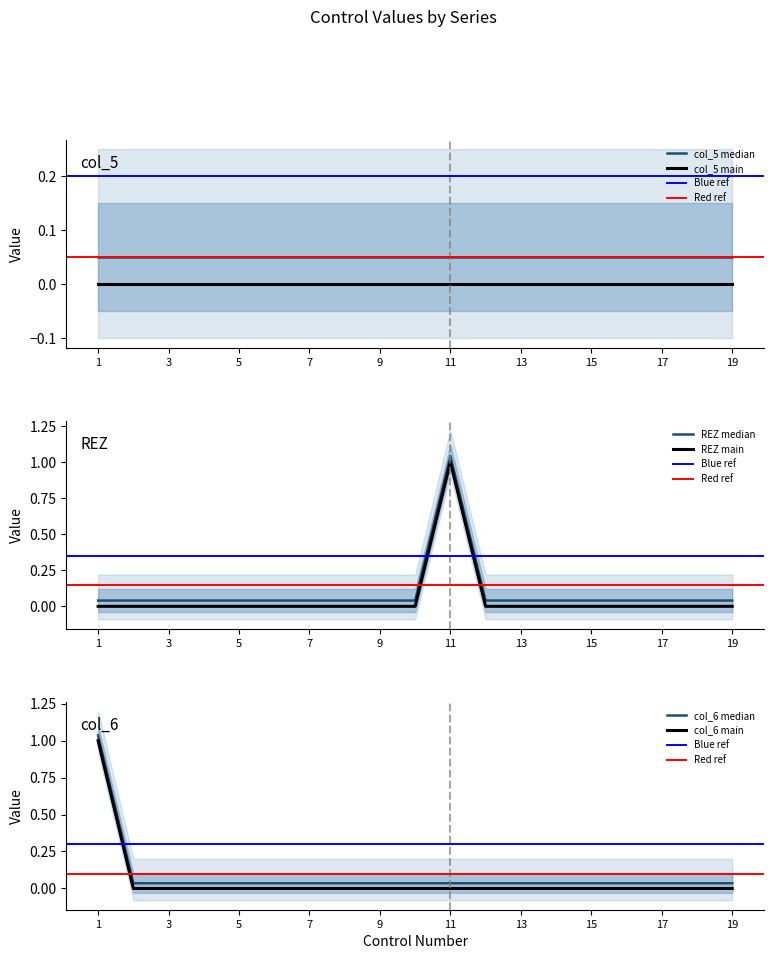

Which series changed the most between 8 and 19?

REZ